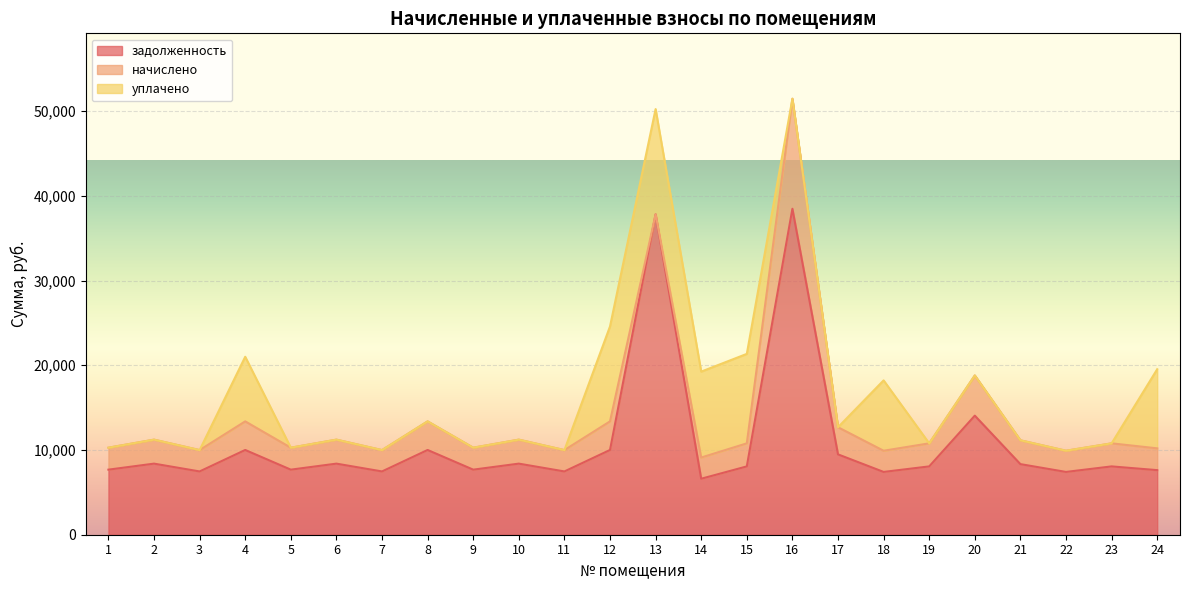

Where is the first local minimum for начислено?

3